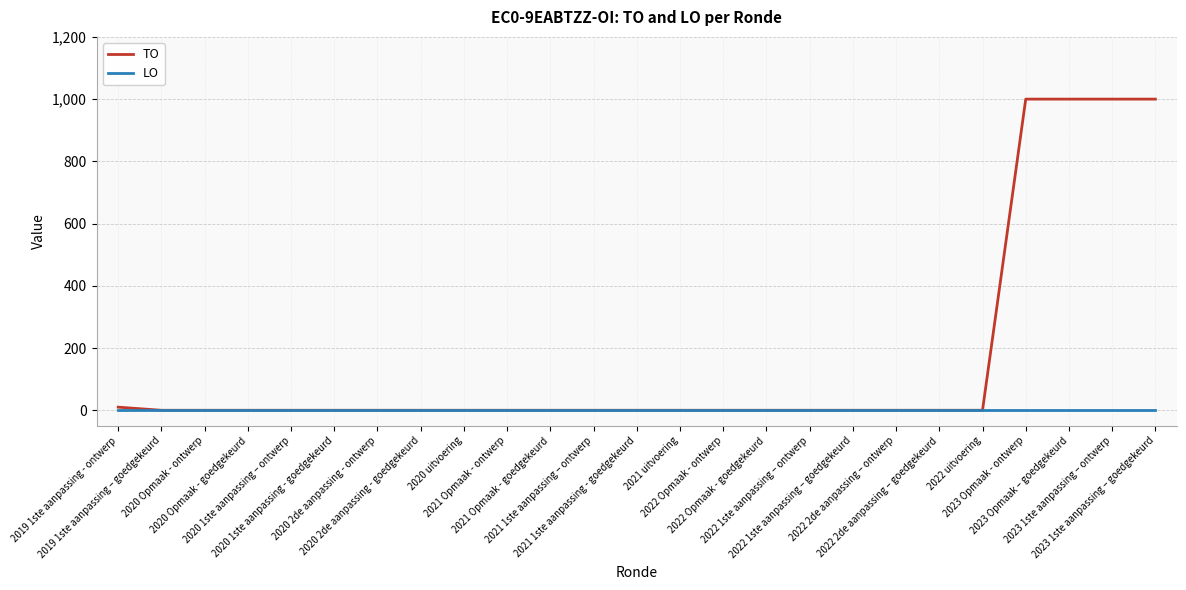

What is the maximum value for TO?

1000